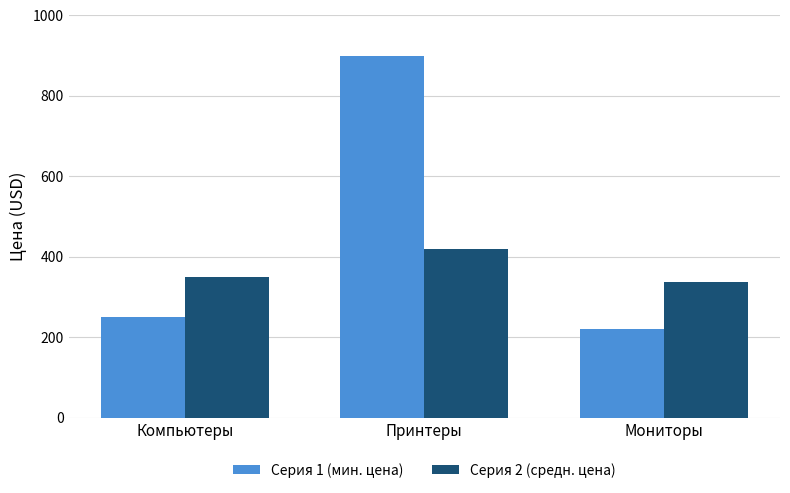

List the series in order of their overall mean, lowest first.

Серия 2 (средн. цена), Серия 1 (мин. цена)